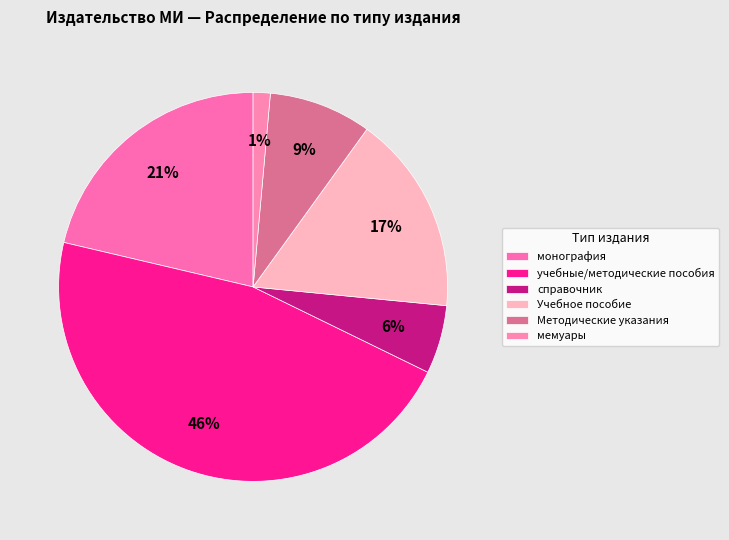

How many slices are in this pie chart?

6